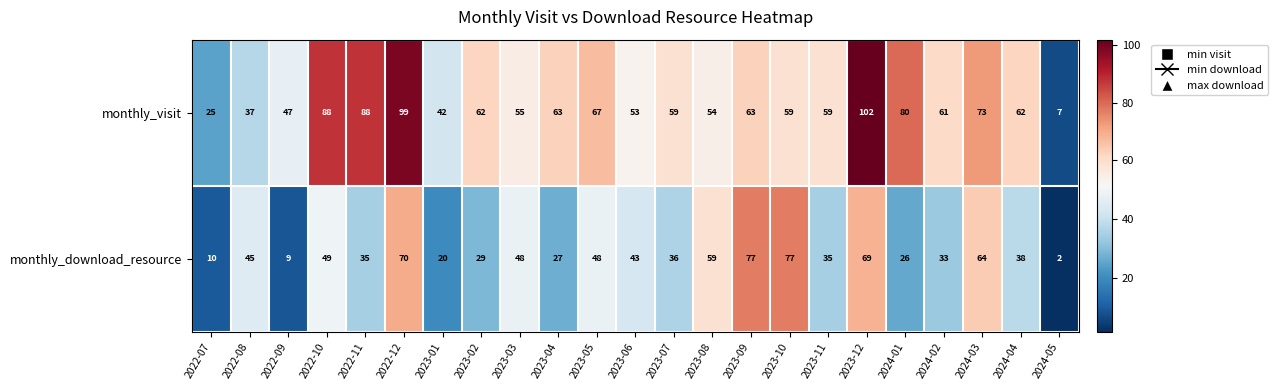

What is the greatest value displayed?

102